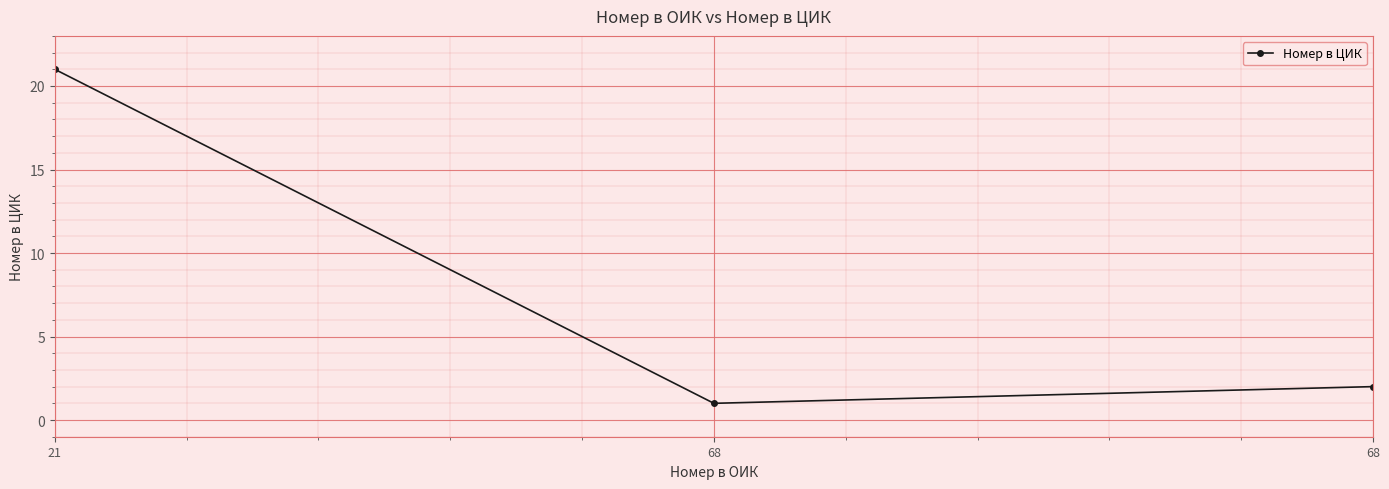

Count the number of categories in the chart.

3